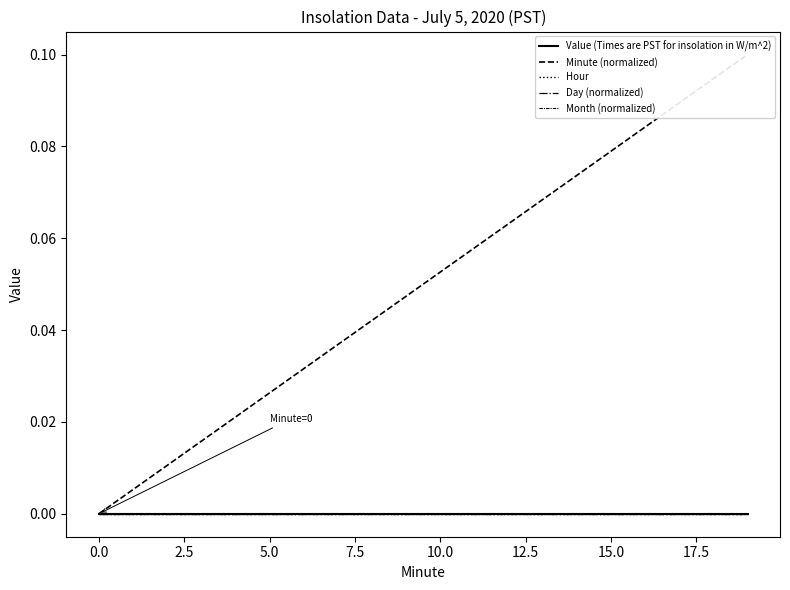

True or false: Value (Times are PST for insolation in W/m^2) has more than 1 points higher than both neighbors.

False